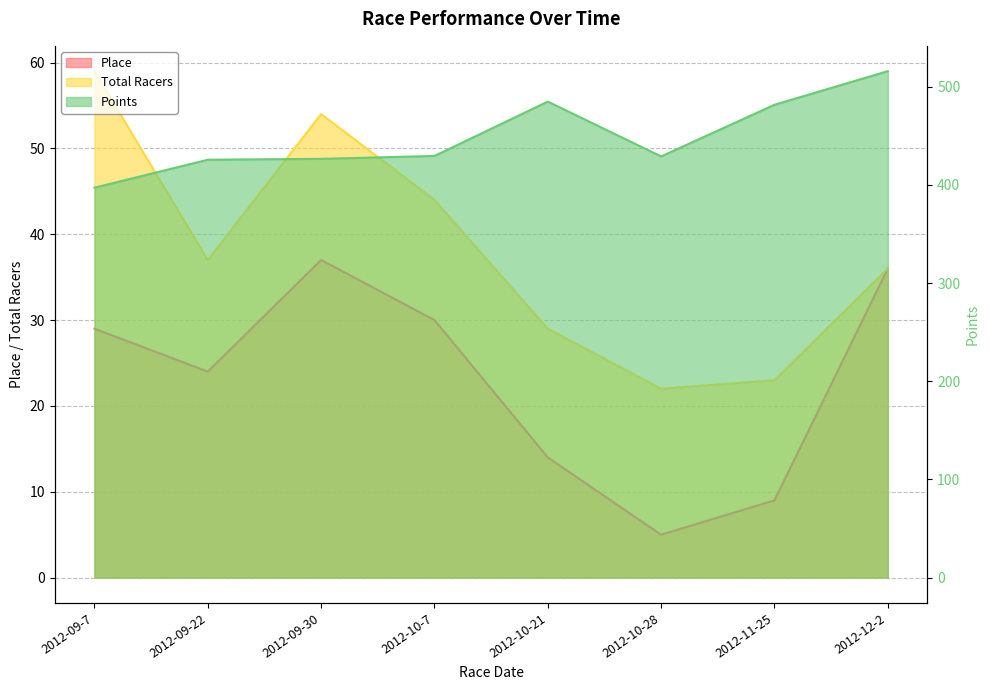

What is the difference between the Total Racers values at 2012-09-30 and 2012-10-28?

32.0